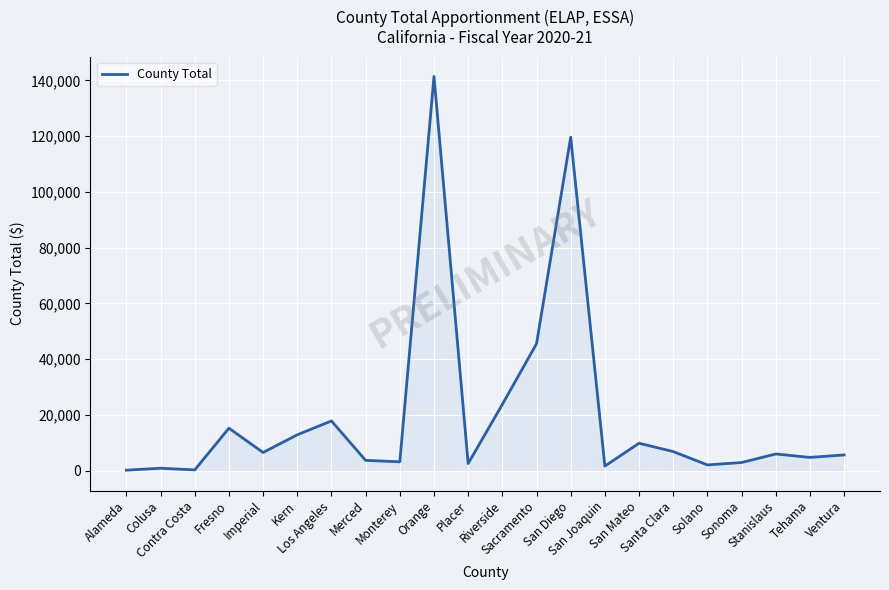

What is the difference between the maximum and minimum values?

141184